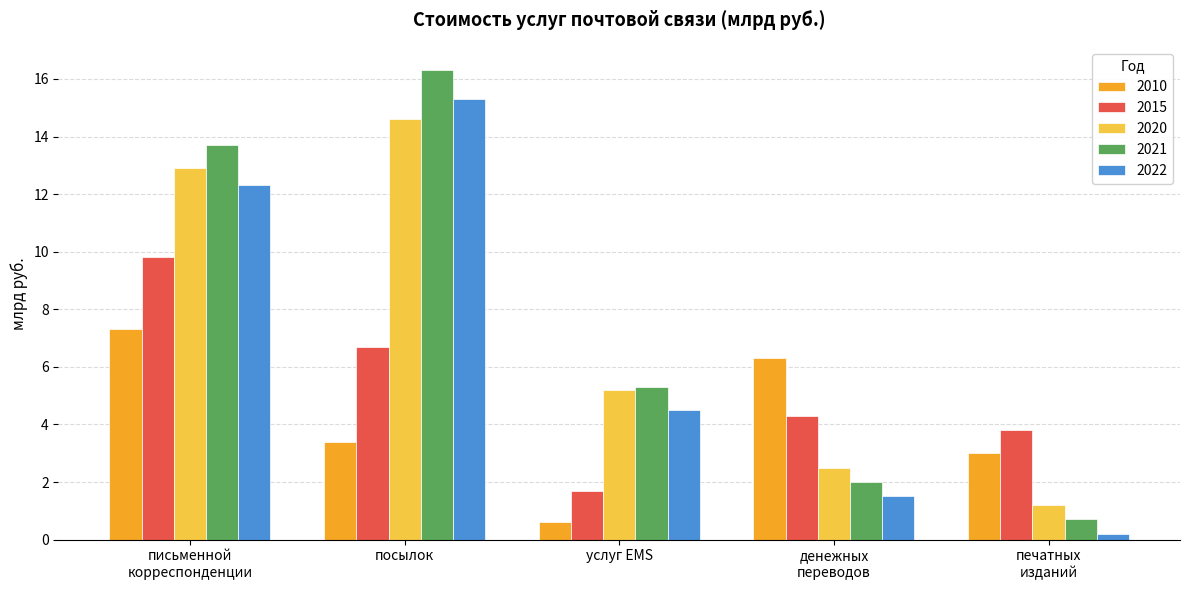

Is the value of 2010 at денежных
переводов greater than the value of 2015 at денежных
переводов?

Yes